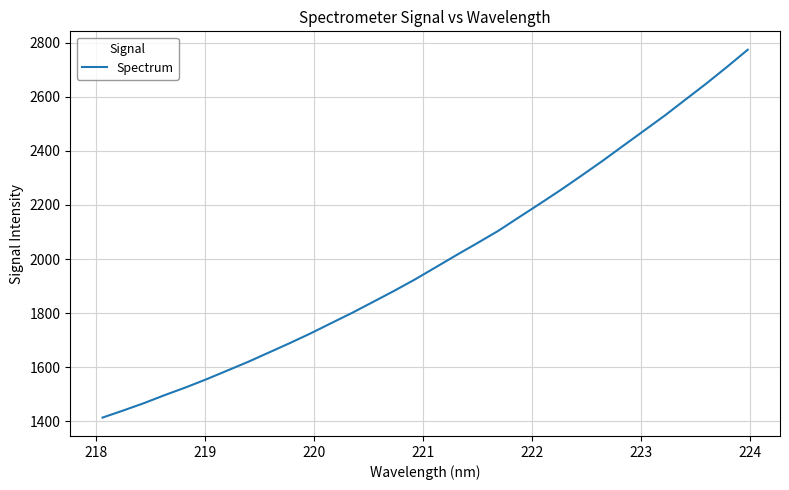

Reading left to right, extract all data points from this chart.

1413.8	1440.1	1467.6	1497.4	1525.6	1555.9	1588.1	1620.3	1654.9	1689.6	1725.6	1763.8	1801.8	1841.9	1882.4	1924.6	1969.7	2014.9	2059.1	2104.1	2154.5	2204.4	2255.2	2308.2	2362.1	2418.2	2474.1	2530.0	2589.4	2648.5	2710.3	2774.0